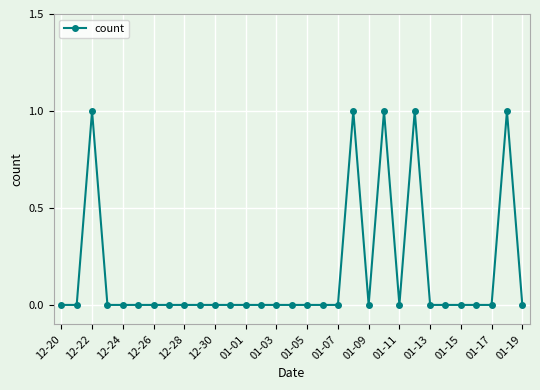

What is the sum of all values?

5